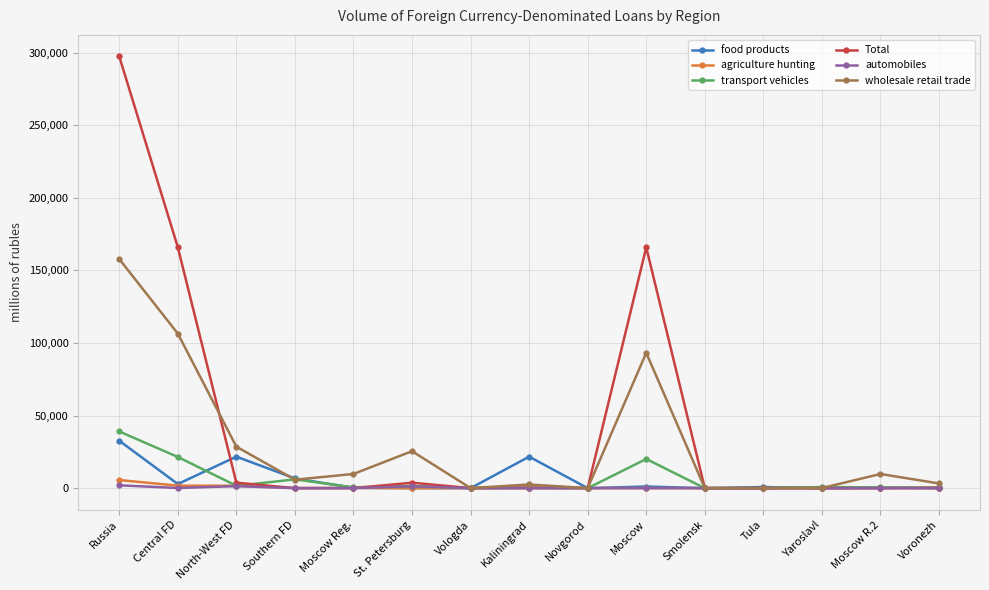

What are all the series names shown in the legend?

food products, agriculture hunting, transport vehicles, Total, automobiles, wholesale retail trade